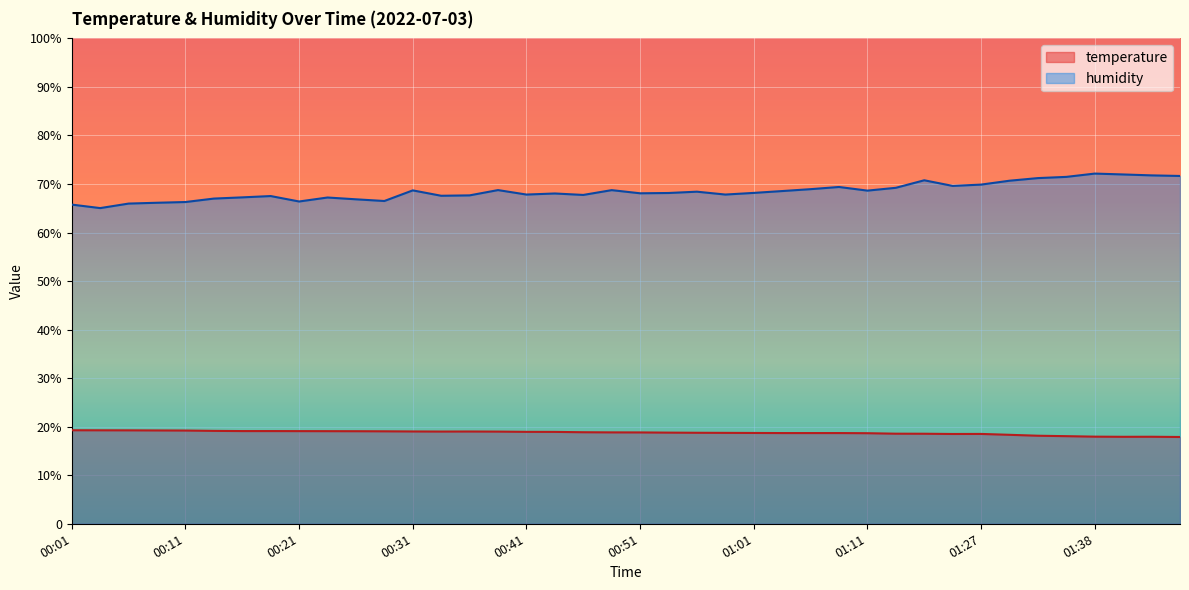

Rank the series at 00:51 from lowest to highest value.

temperature, humidity